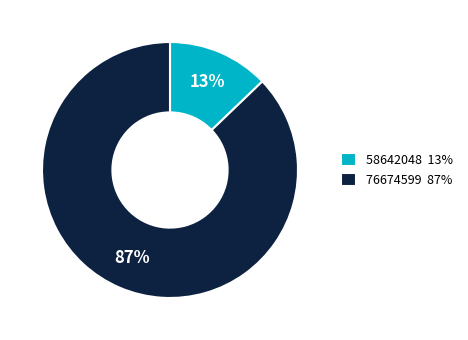

Is there any slice that represents more than half of the pie?

Yes